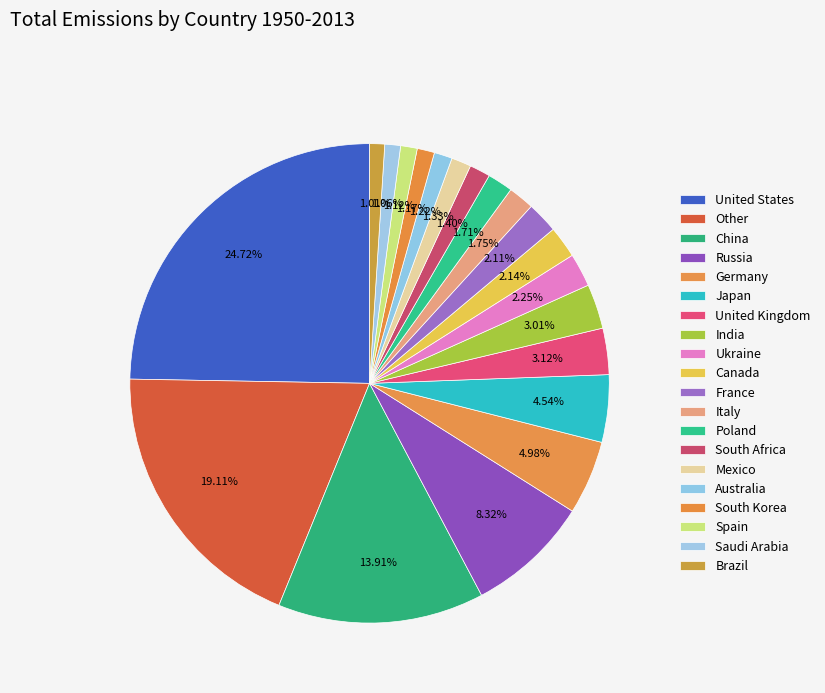

How many slices are in this pie chart?

20